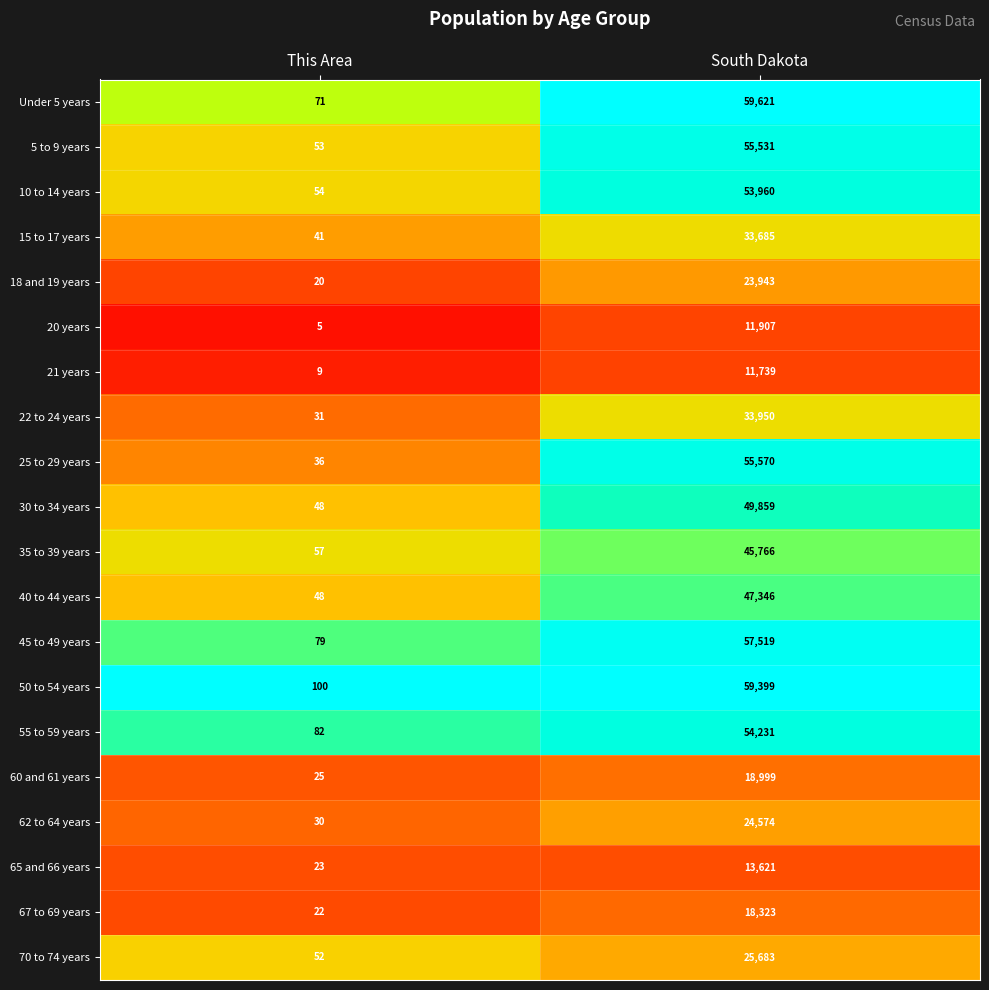

Is it true that Under 5 years equals 29 at This Area?

False